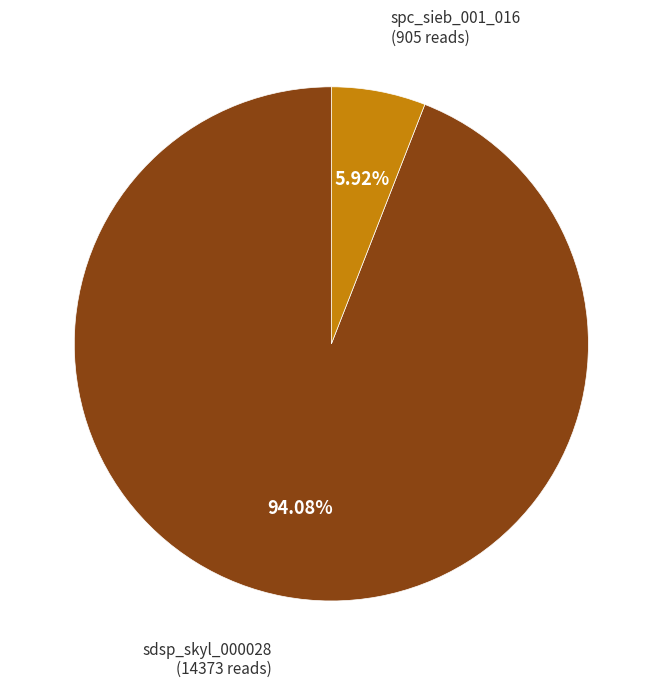

Does any single category account for the majority?

Yes